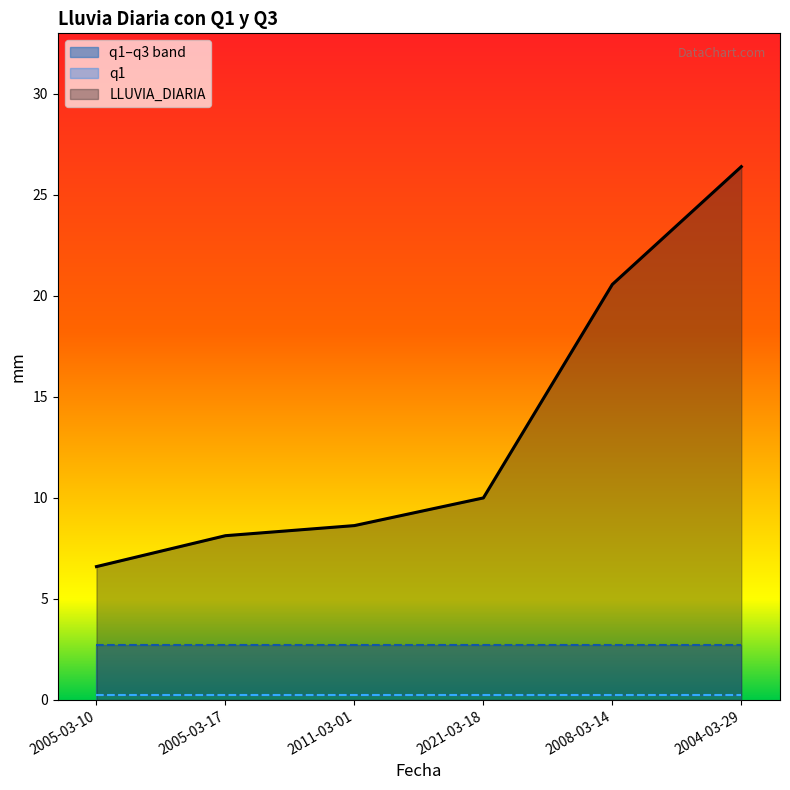

What is the difference between the highest and lowest values at 2004-03-29?

26.1